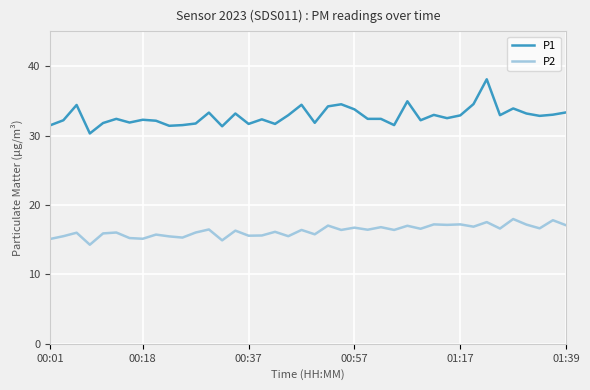

What is the difference between the maximum and minimum values in the P2 series?

3.7